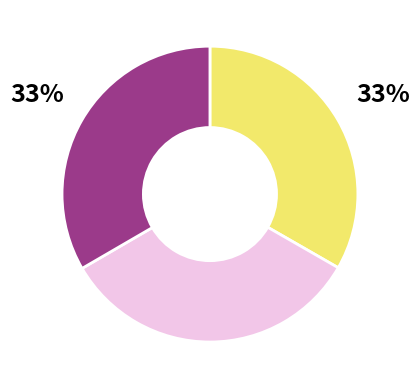

Is there any slice that represents more than half of the pie?

No